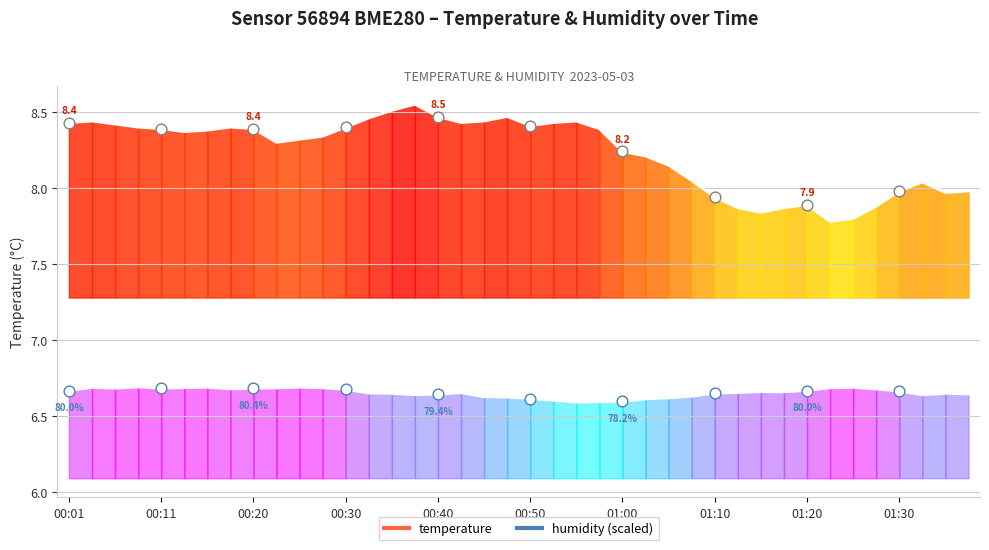

At how many categories does at least one series exceed 7?

40